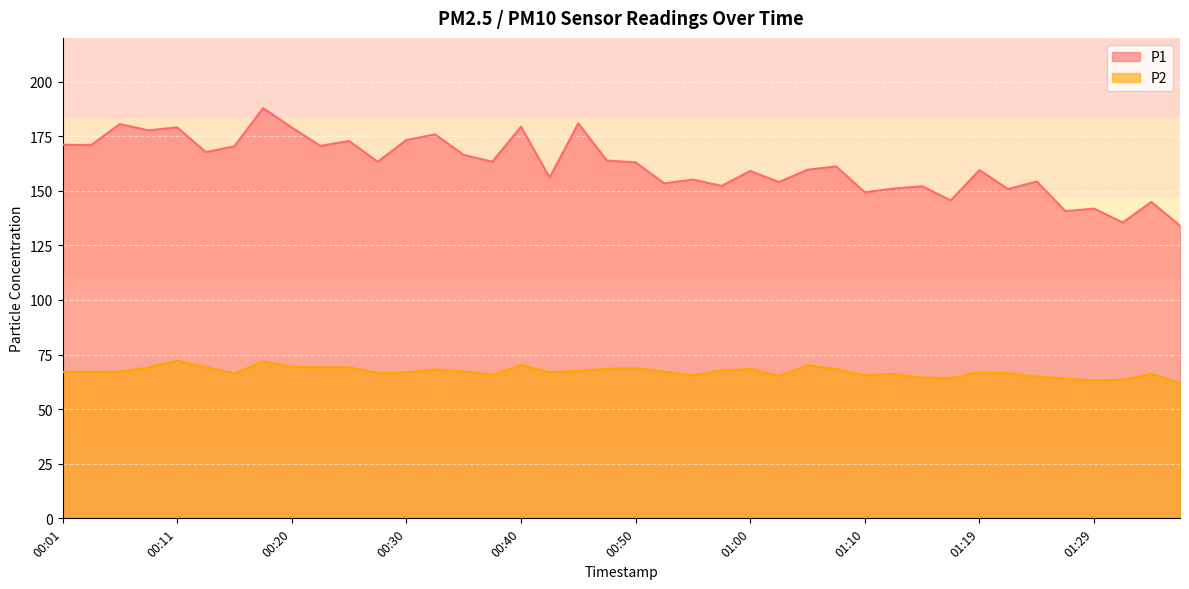

At how many categories does at least one series exceed 104?

40